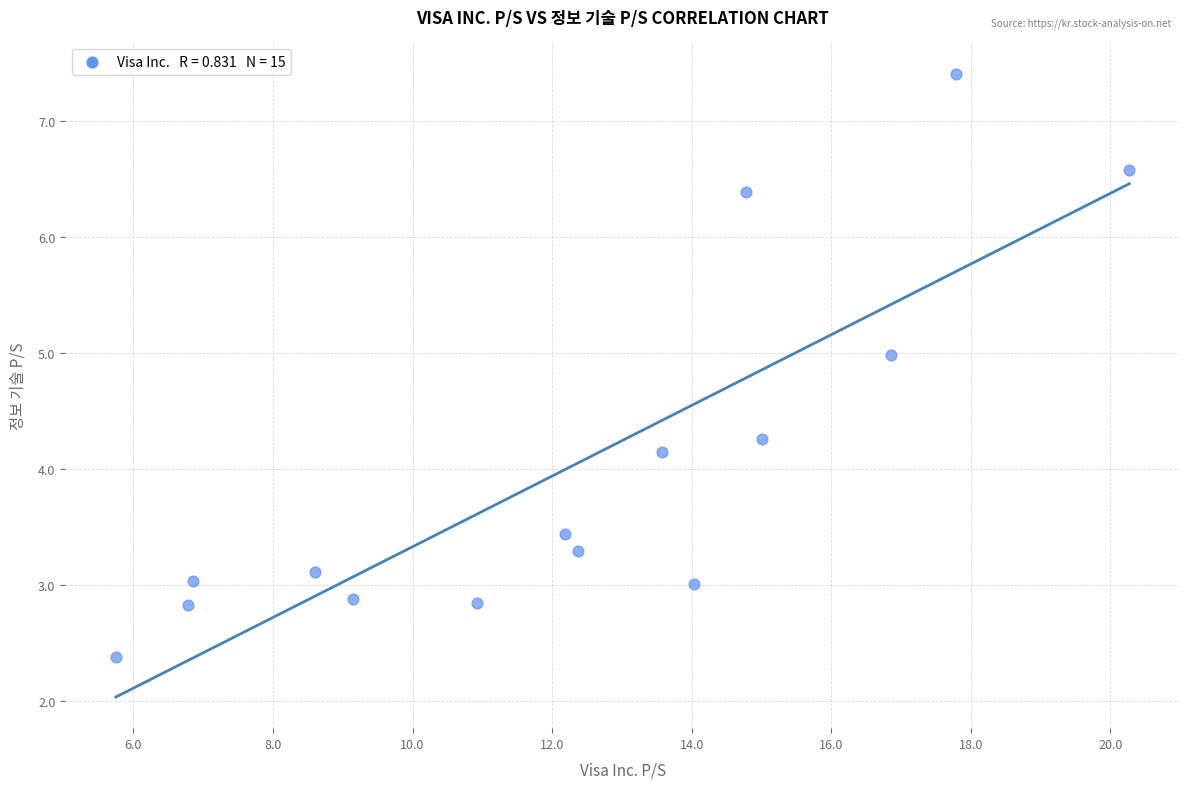

What Y value in the scatter plot is closest to 4?

4.2